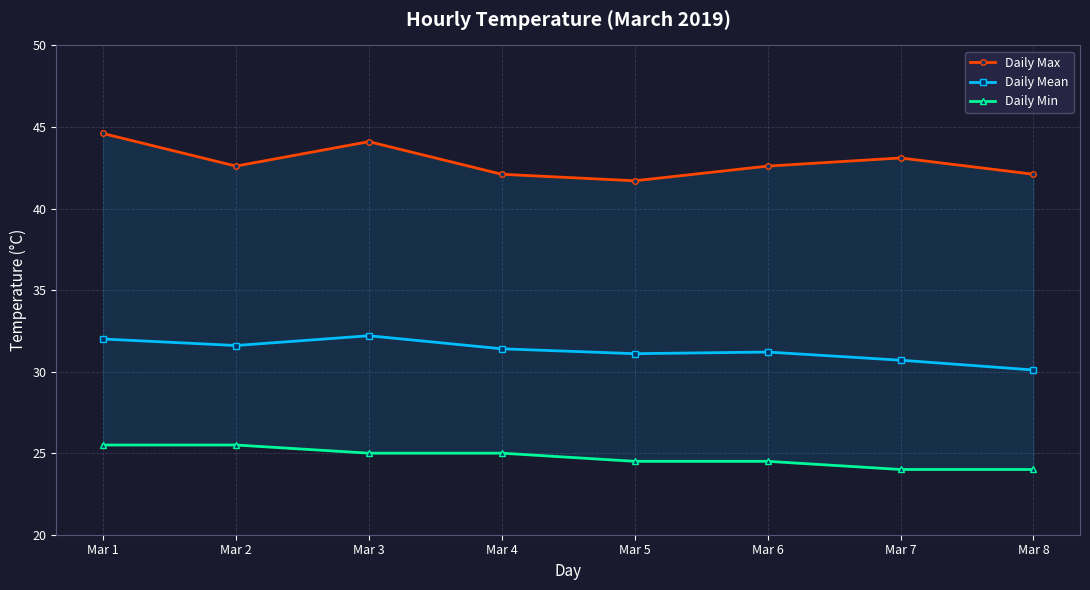

The Daily Min series shows 24.5 at Mar 6. True or false?

True